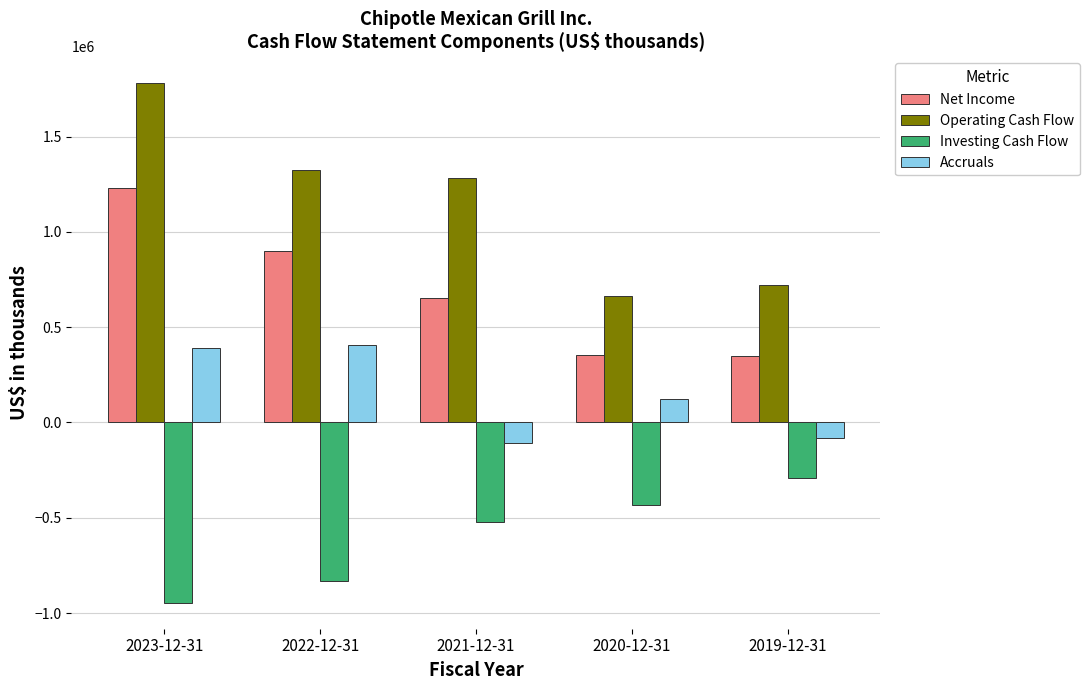

Is it true that Operating Cash Flow equals 721632 at 2019-12-31?

True